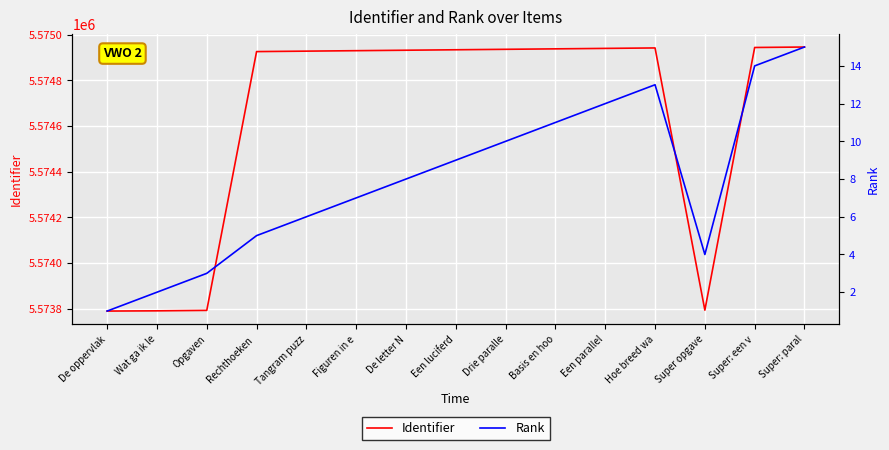

What is the label of the 2nd point from the right?

Super: een v